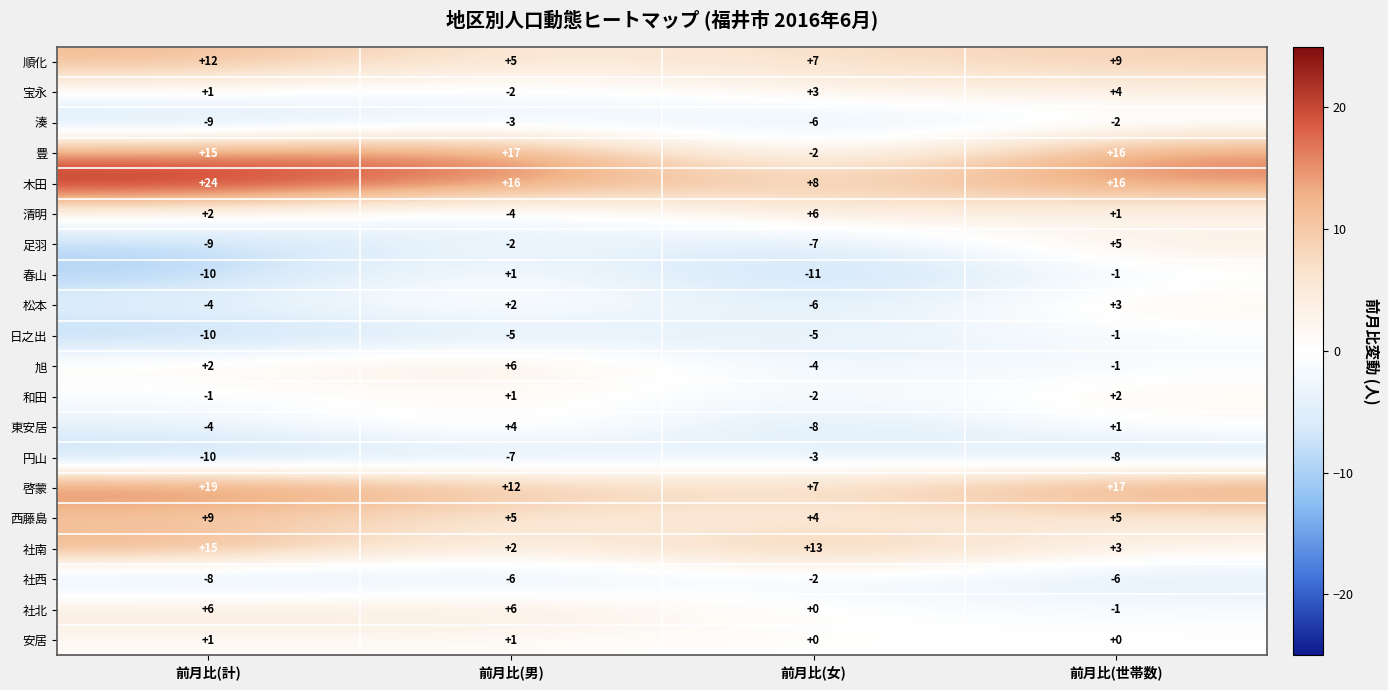

Count the 清明 values in the range 1 to 6.

3